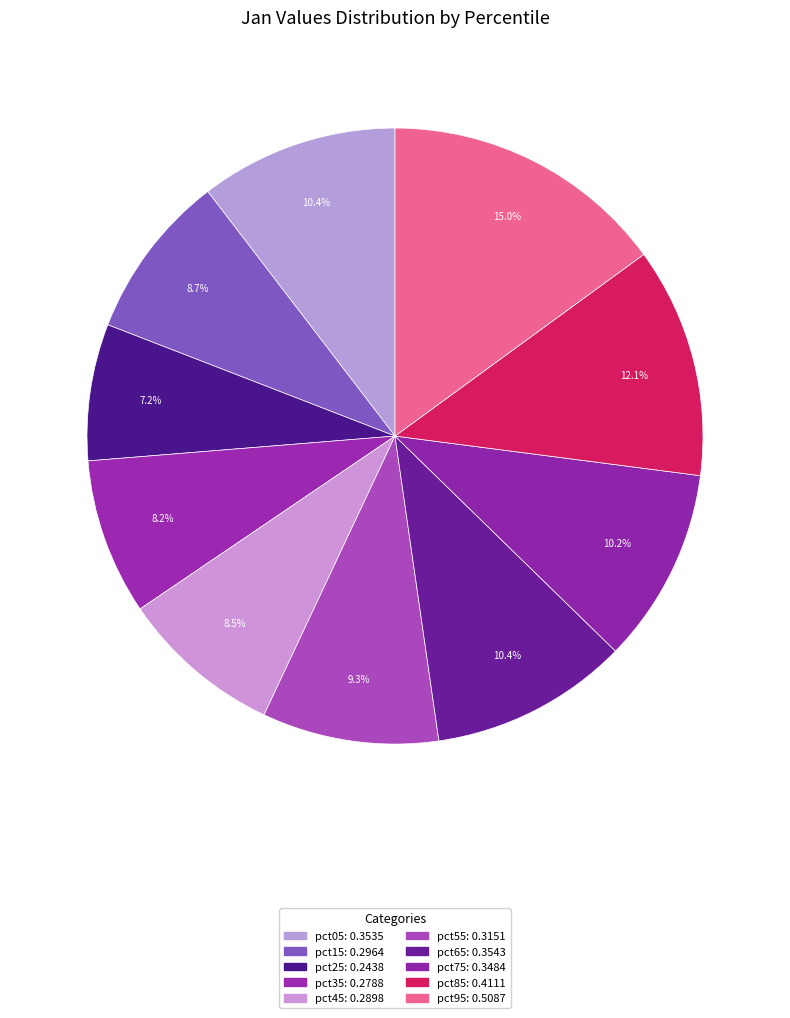

Which category has the biggest portion of the pie?

pct95